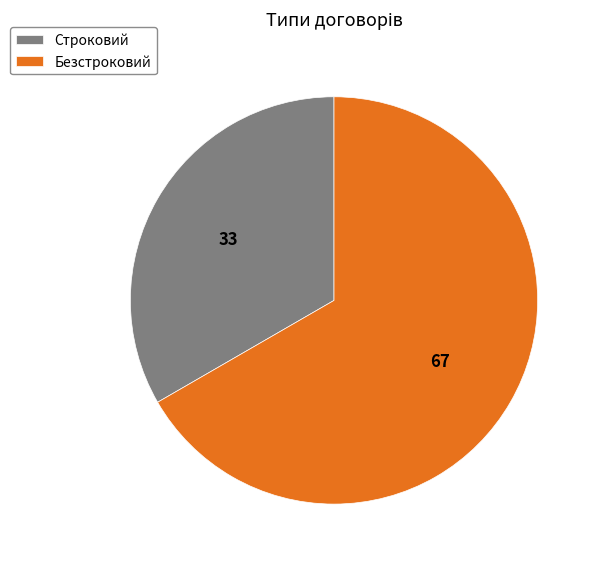

The Безстроковий slice represents 67% of the pie. True or false?

True